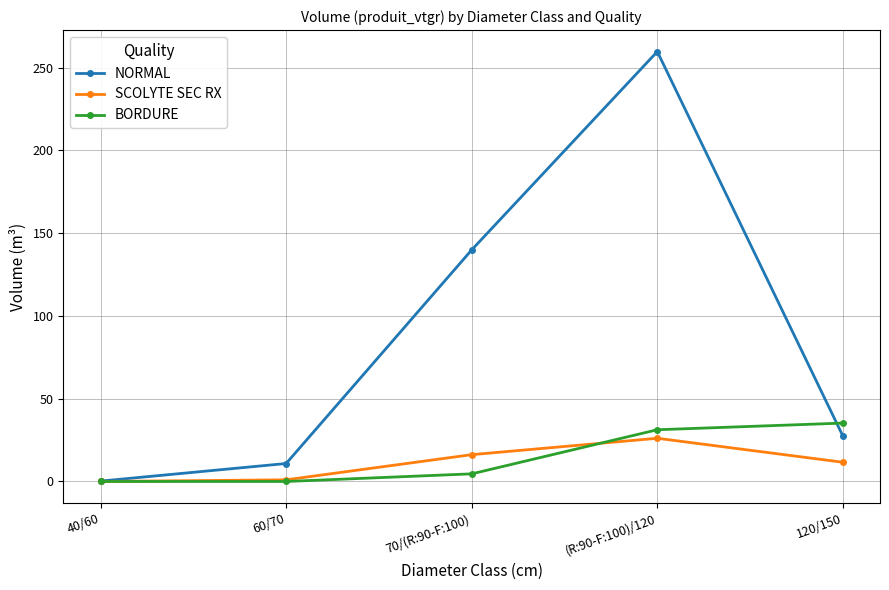

True or false: SCOLYTE SEC RX has a value of 11.6 at (R:90-F:100)/120.

False